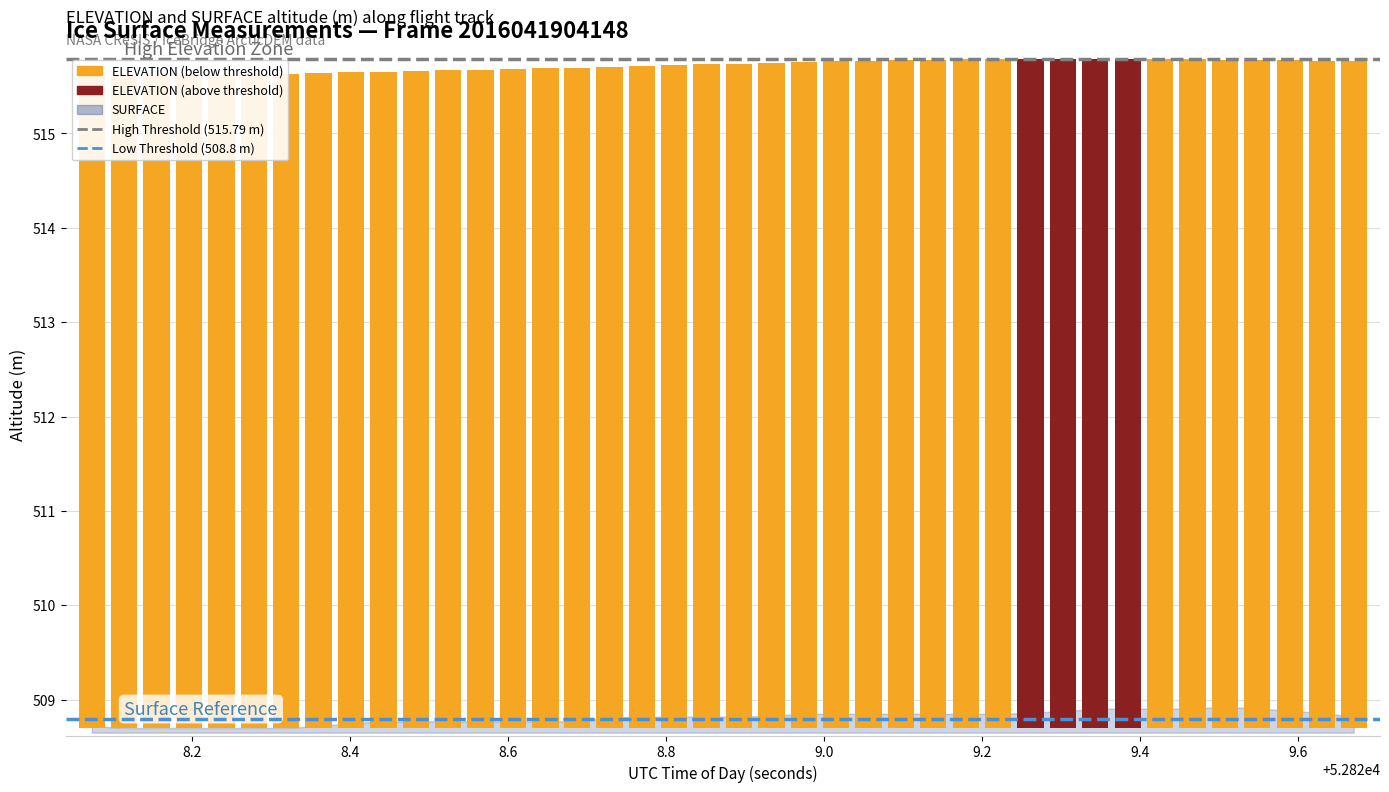

What is the total value across all series at 8.2?

1024.6